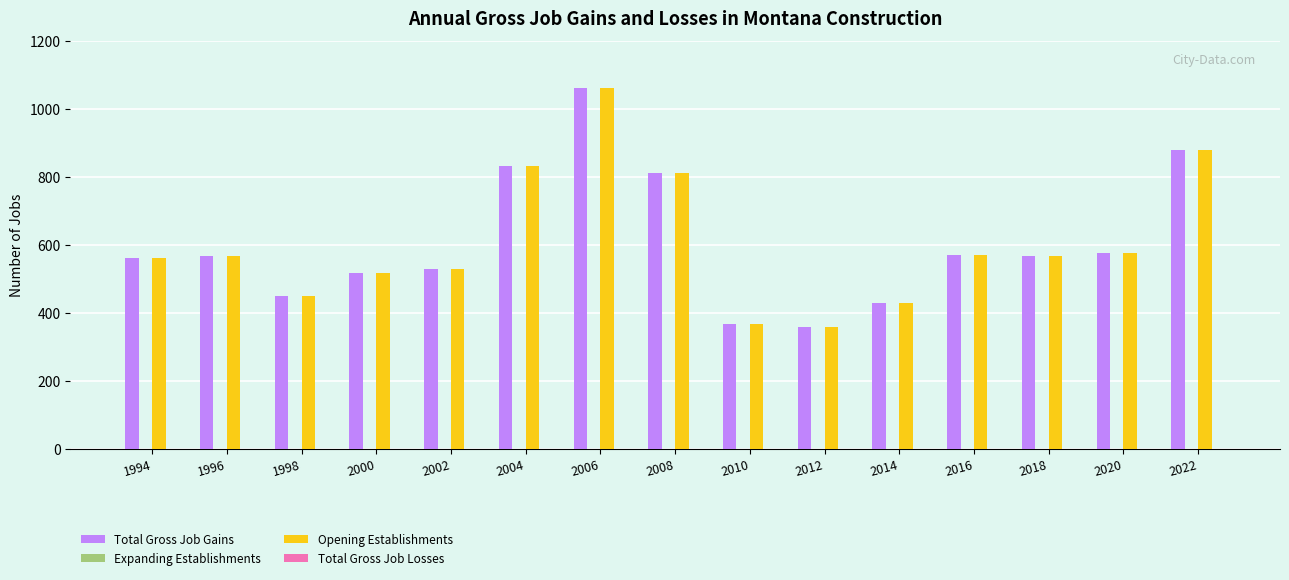

Is it true that Total Gross Job Gains equals 1434 at 2006?

False